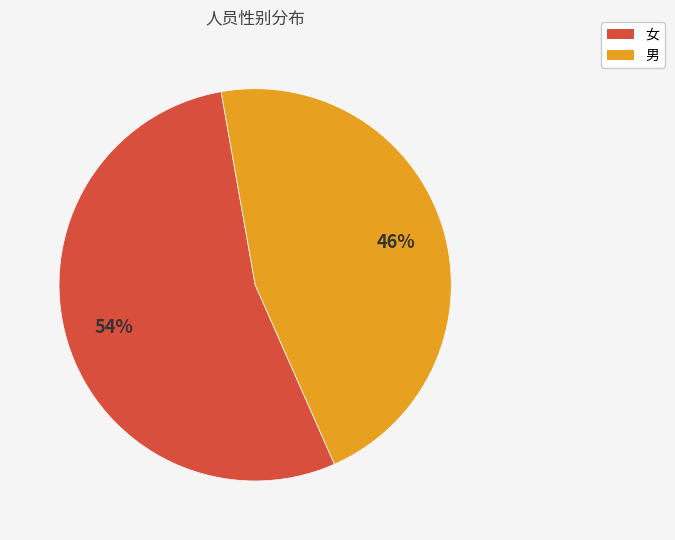

What percentage is the 男 slice, to the nearest percent?

46%